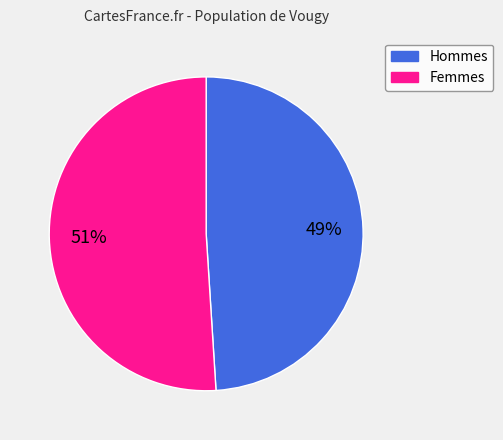

Does any single category account for the majority?

Yes